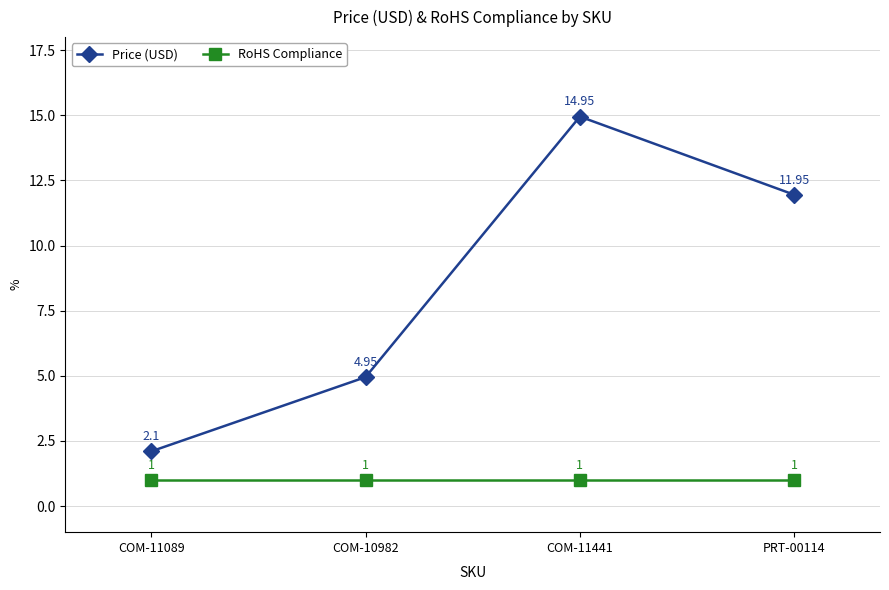

Is the value of RoHS Compliance at COM-11089 greater than the value of Price (USD) at COM-11089?

No